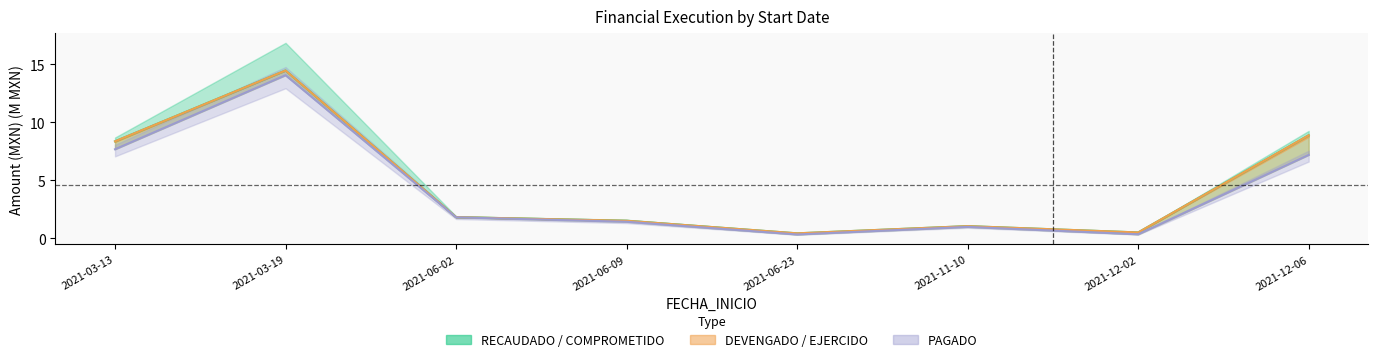

How many series are shown in this chart?

3